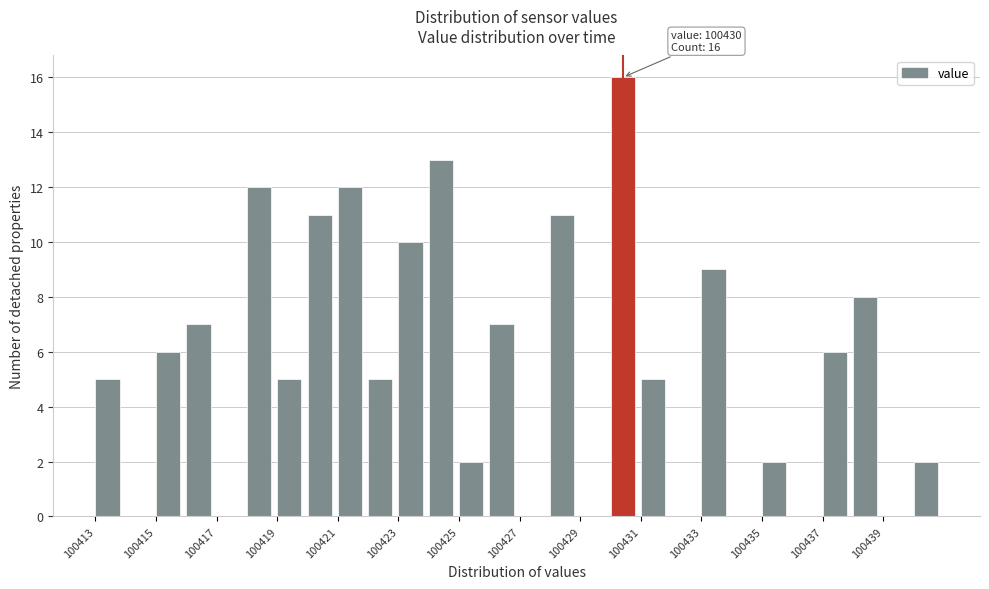

Over which range of the x-axis is the bar tallest?

100430 to 100431